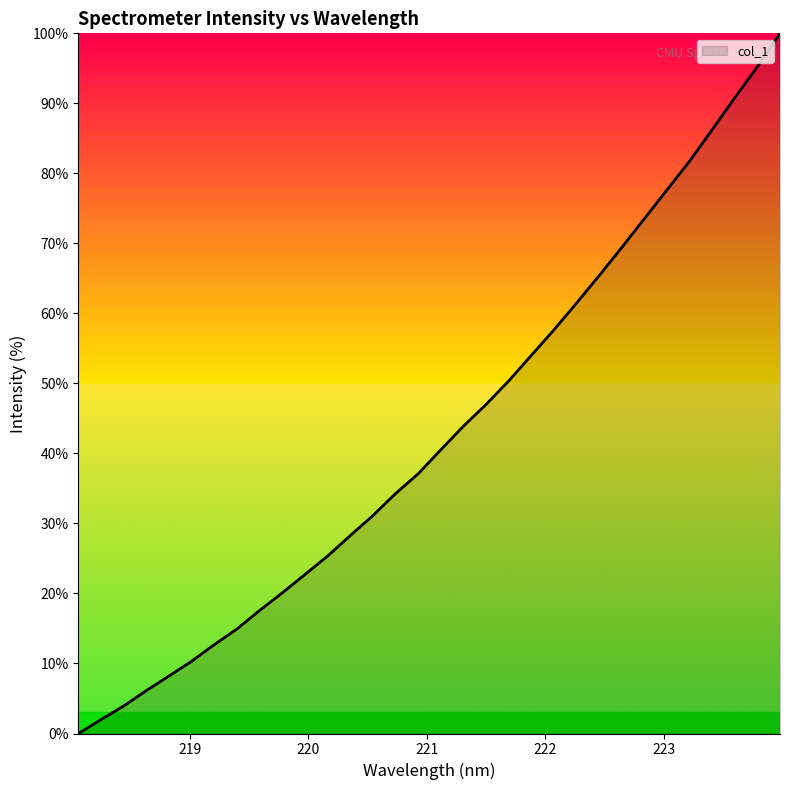

What is the difference between the maximum and minimum values?

100.0